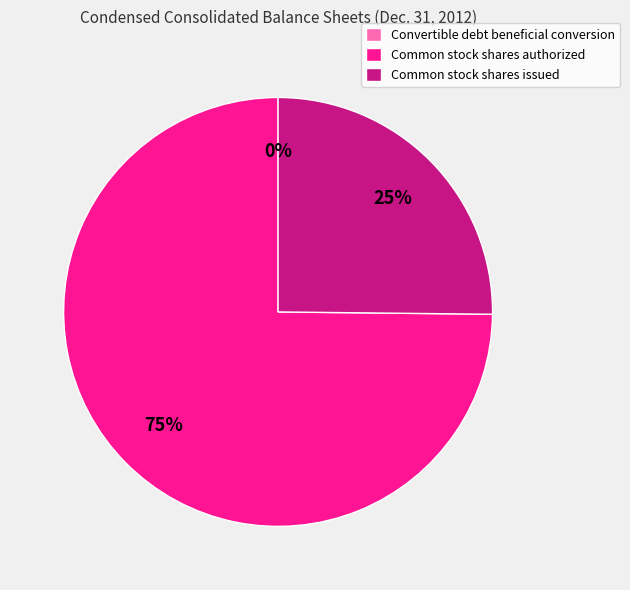

To the nearest percent, what percentage of the pie is Common stock shares issued?

25%